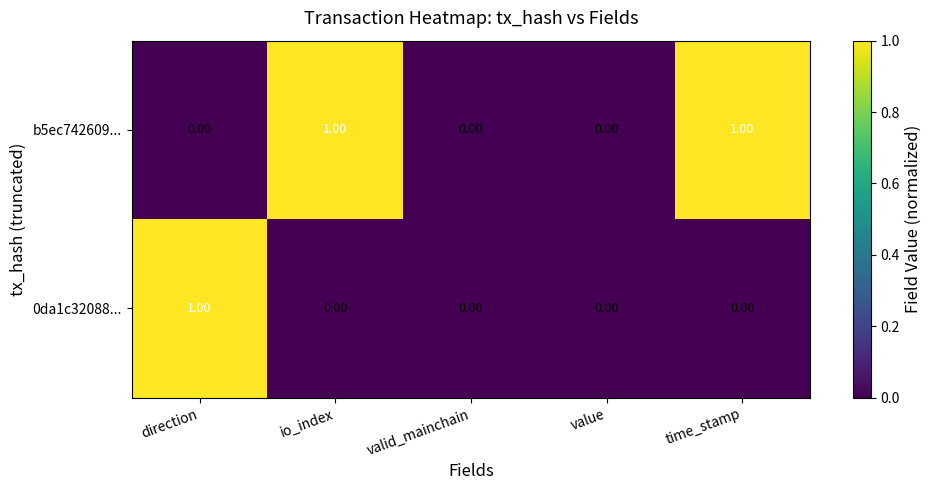

Is the value of b5ec742609... at io_index greater than the value of 0da1c32088... at time_stamp?

Yes